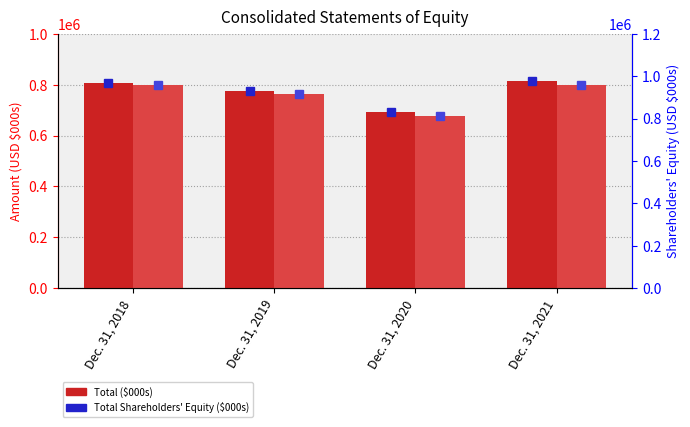

Reading left to right, what are all the values shown in this chart?

Total: 807418	775024	692460	814193
Total Shareholders' Equity: 797466	762377	677752	797502